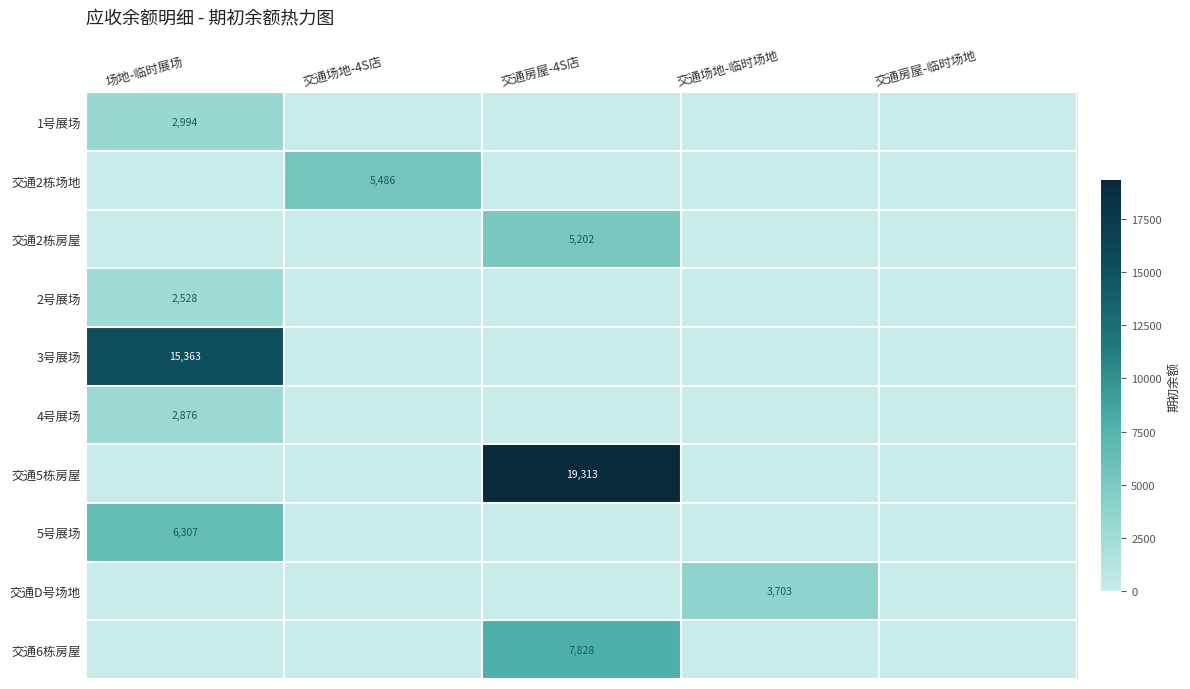

What is the total value across all series at 交通场地-4S店?

5486.5